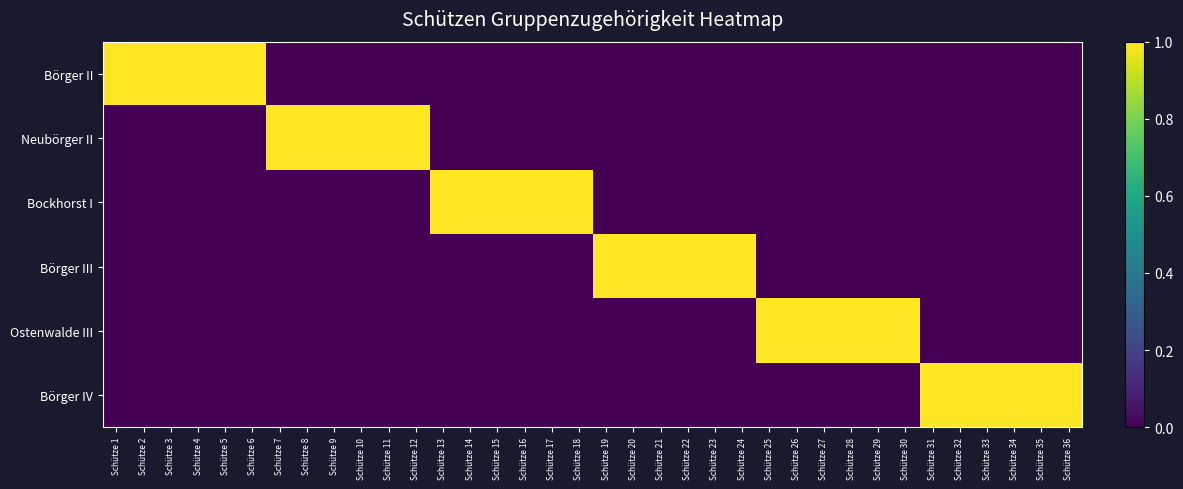

Reading left to right, extract all data points from this chart.

Börger II: Schütze 1=1	Schütze 2=1	Schütze 3=1	Schütze 4=1	Schütze 5=1	Schütze 6=1	Schütze 7=0	Schütze 8=0	Schütze 9=0	Schütze 10=0	Schütze 11=0	Schütze 12=0	Schütze 13=0	Schütze 14=0	Schütze 15=0	Schütze 16=0	Schütze 17=0	Schütze 18=0	Schütze 19=0	Schütze 20=0	Schütze 21=0	Schütze 22=0	Schütze 23=0	Schütze 24=0	Schütze 25=0	Schütze 26=0	Schütze 27=0	Schütze 28=0	Schütze 29=0	Schütze 30=0	Schütze 31=0	Schütze 32=0	Schütze 33=0	Schütze 34=0	Schütze 35=0	Schütze 36=0
Neubörger II: Schütze 1=0	Schütze 2=0	Schütze 3=0	Schütze 4=0	Schütze 5=0	Schütze 6=0	Schütze 7=1	Schütze 8=1	Schütze 9=1	Schütze 10=1	Schütze 11=1	Schütze 12=1	Schütze 13=0	Schütze 14=0	Schütze 15=0	Schütze 16=0	Schütze 17=0	Schütze 18=0	Schütze 19=0	Schütze 20=0	Schütze 21=0	Schütze 22=0	Schütze 23=0	Schütze 24=0	Schütze 25=0	Schütze 26=0	Schütze 27=0	Schütze 28=0	Schütze 29=0	Schütze 30=0	Schütze 31=0	Schütze 32=0	Schütze 33=0	Schütze 34=0	Schütze 35=0	Schütze 36=0
Bockhorst I: Schütze 1=0	Schütze 2=0	Schütze 3=0	Schütze 4=0	Schütze 5=0	Schütze 6=0	Schütze 7=0	Schütze 8=0	Schütze 9=0	Schütze 10=0	Schütze 11=0	Schütze 12=0	Schütze 13=1	Schütze 14=1	Schütze 15=1	Schütze 16=1	Schütze 17=1	Schütze 18=1	Schütze 19=0	Schütze 20=0	Schütze 21=0	Schütze 22=0	Schütze 23=0	Schütze 24=0	Schütze 25=0	Schütze 26=0	Schütze 27=0	Schütze 28=0	Schütze 29=0	Schütze 30=0	Schütze 31=0	Schütze 32=0	Schütze 33=0	Schütze 34=0	Schütze 35=0	Schütze 36=0
Börger III: Schütze 1=0	Schütze 2=0	Schütze 3=0	Schütze 4=0	Schütze 5=0	Schütze 6=0	Schütze 7=0	Schütze 8=0	Schütze 9=0	Schütze 10=0	Schütze 11=0	Schütze 12=0	Schütze 13=0	Schütze 14=0	Schütze 15=0	Schütze 16=0	Schütze 17=0	Schütze 18=0	Schütze 19=1	Schütze 20=1	Schütze 21=1	Schütze 22=1	Schütze 23=1	Schütze 24=1	Schütze 25=0	Schütze 26=0	Schütze 27=0	Schütze 28=0	Schütze 29=0	Schütze 30=0	Schütze 31=0	Schütze 32=0	Schütze 33=0	Schütze 34=0	Schütze 35=0	Schütze 36=0
Ostenwalde III: Schütze 1=0	Schütze 2=0	Schütze 3=0	Schütze 4=0	Schütze 5=0	Schütze 6=0	Schütze 7=0	Schütze 8=0	Schütze 9=0	Schütze 10=0	Schütze 11=0	Schütze 12=0	Schütze 13=0	Schütze 14=0	Schütze 15=0	Schütze 16=0	Schütze 17=0	Schütze 18=0	Schütze 19=0	Schütze 20=0	Schütze 21=0	Schütze 22=0	Schütze 23=0	Schütze 24=0	Schütze 25=1	Schütze 26=1	Schütze 27=1	Schütze 28=1	Schütze 29=1	Schütze 30=1	Schütze 31=0	Schütze 32=0	Schütze 33=0	Schütze 34=0	Schütze 35=0	Schütze 36=0
Börger IV: Schütze 1=0	Schütze 2=0	Schütze 3=0	Schütze 4=0	Schütze 5=0	Schütze 6=0	Schütze 7=0	Schütze 8=0	Schütze 9=0	Schütze 10=0	Schütze 11=0	Schütze 12=0	Schütze 13=0	Schütze 14=0	Schütze 15=0	Schütze 16=0	Schütze 17=0	Schütze 18=0	Schütze 19=0	Schütze 20=0	Schütze 21=0	Schütze 22=0	Schütze 23=0	Schütze 24=0	Schütze 25=0	Schütze 26=0	Schütze 27=0	Schütze 28=0	Schütze 29=0	Schütze 30=0	Schütze 31=1	Schütze 32=1	Schütze 33=1	Schütze 34=1	Schütze 35=1	Schütze 36=1